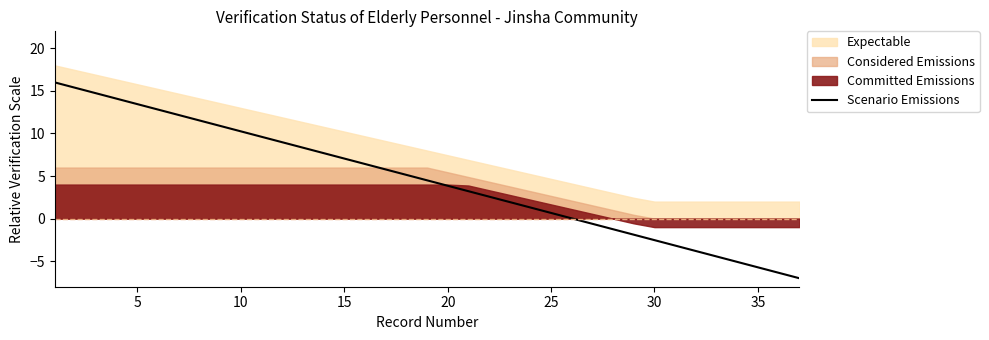

What is the average value?

4.5